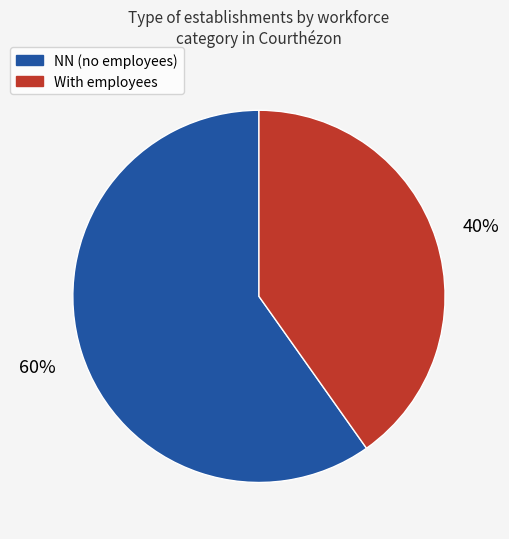

Is there a majority slice in this chart?

Yes